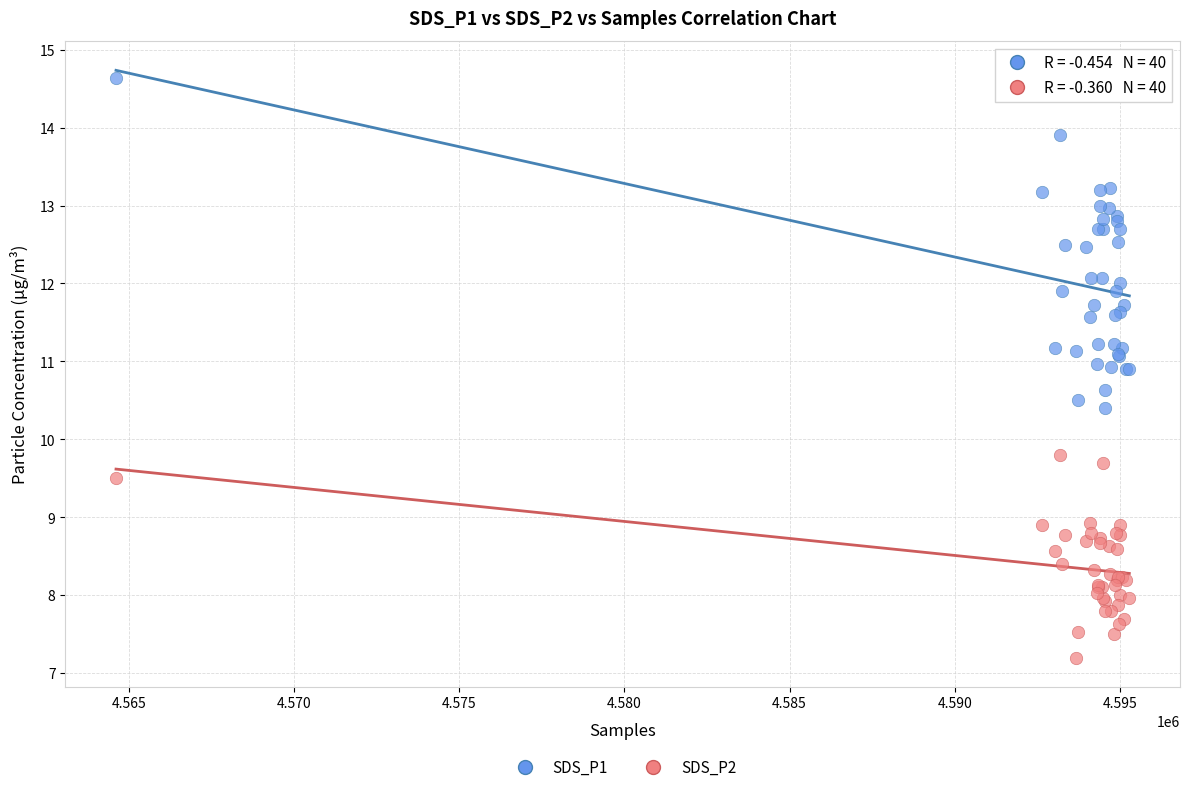

Which series reaches the minimum Y coordinate?

SDS_P2